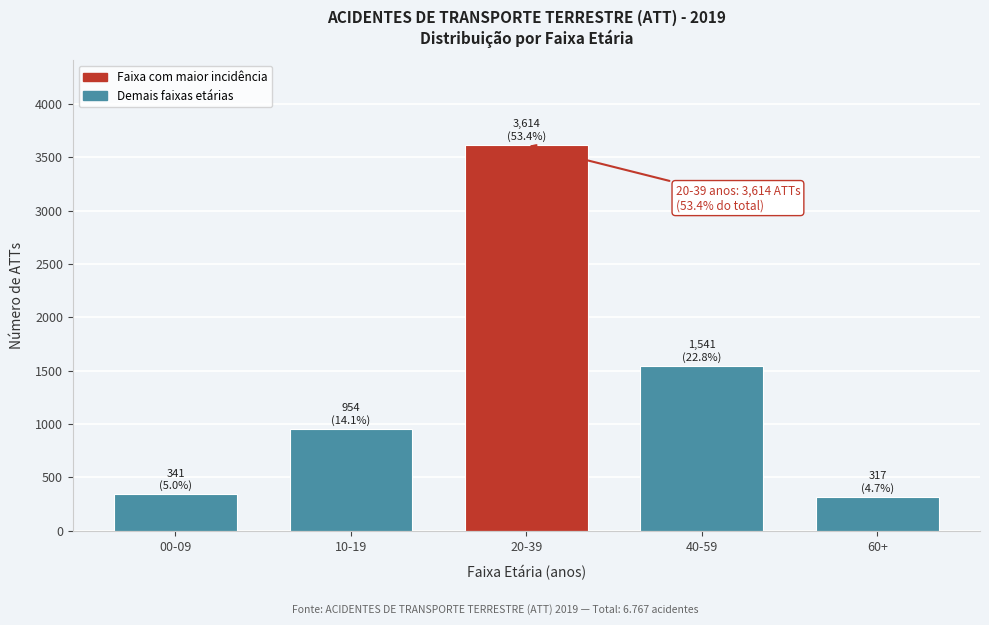

Reading left to right, transcribe all the data shown in this chart.

00-09=341	10-19=954	20-39=3614	40-59=1541	60+=317